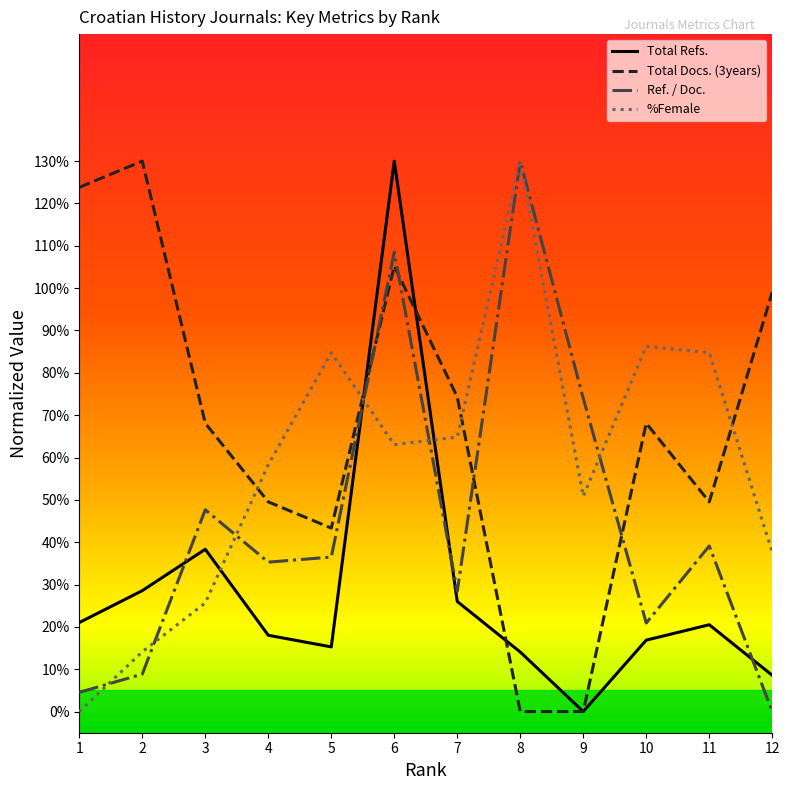

What is the difference between the second highest and minimum values in the Total Refs. series?

38.3